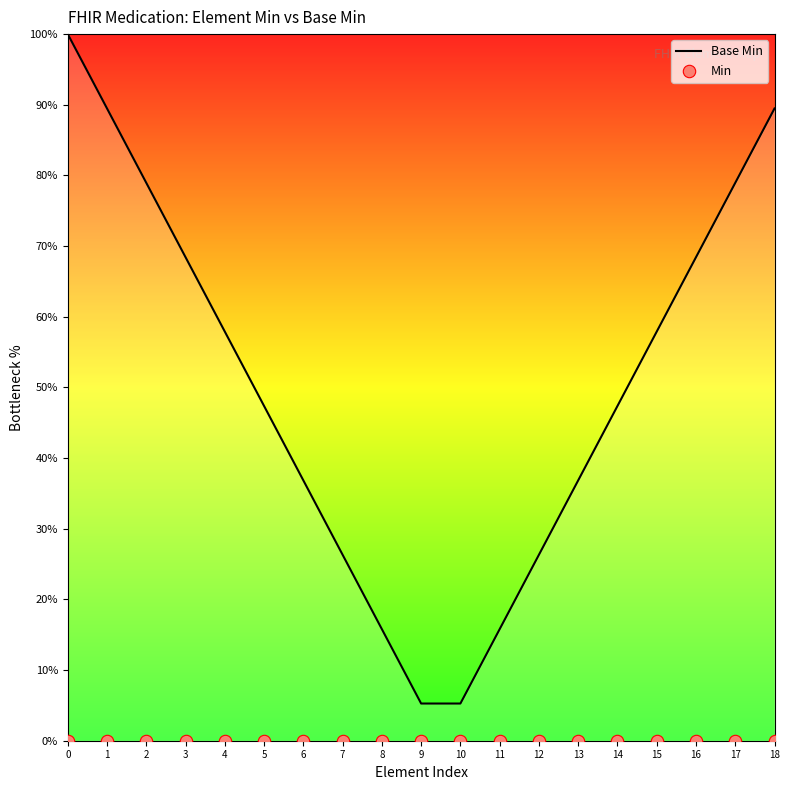

What are all the series names shown in the legend?

Base Min, Min